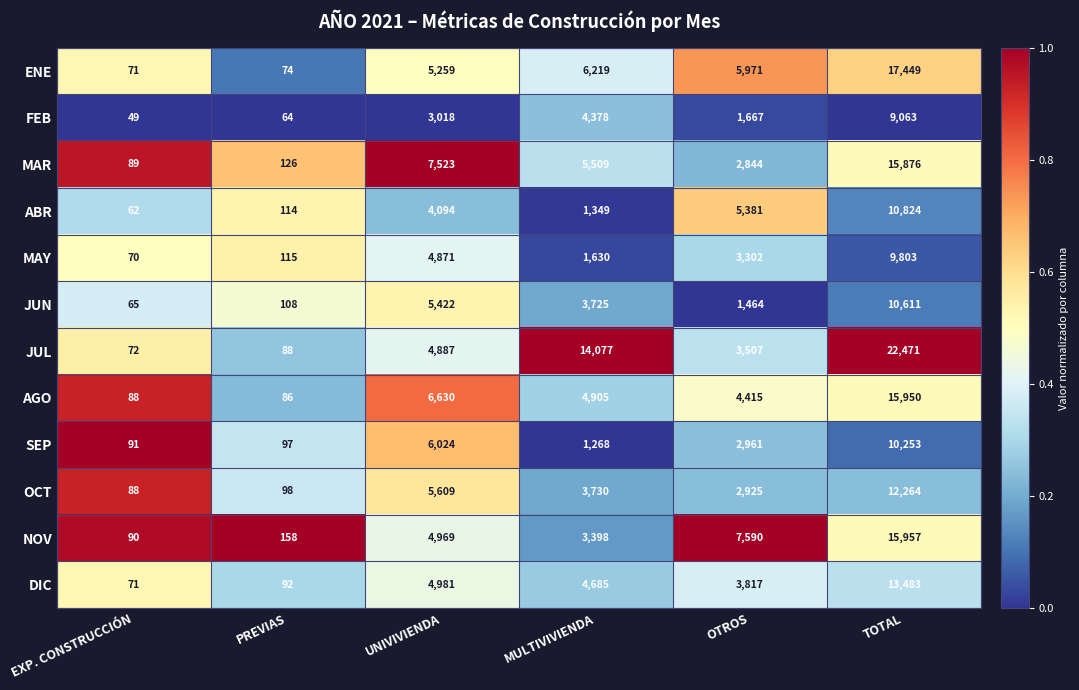

What is the sum of the JUN values at TOTAL and PREVIAS?

10719